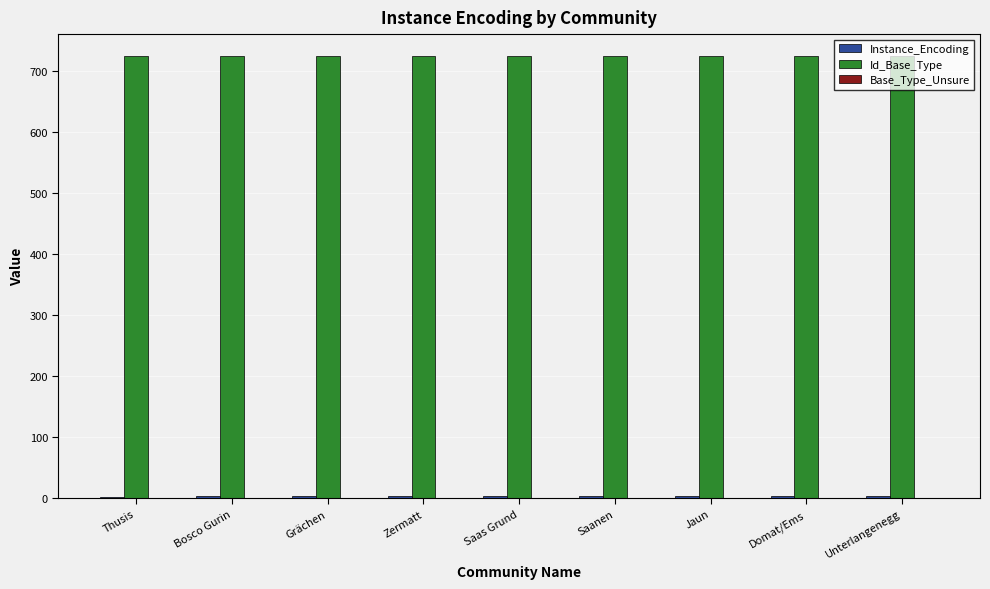

Which series has the largest total across all categories?

Id_Base_Type